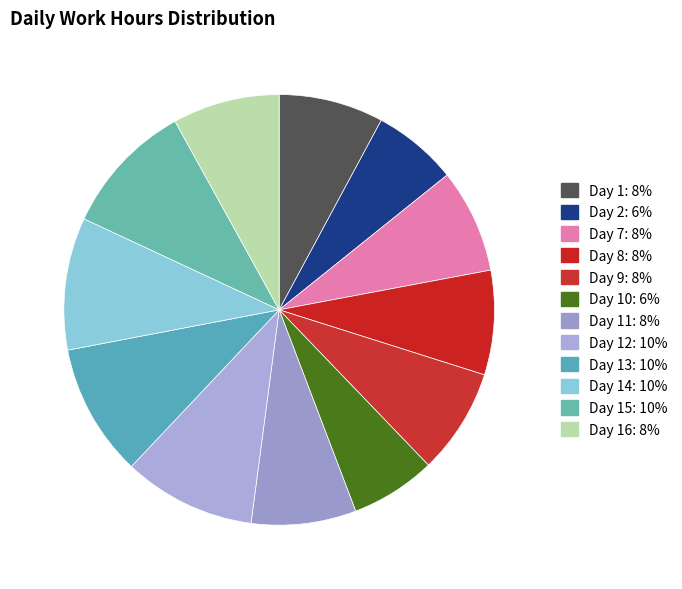

How many slices are in this pie chart?

12